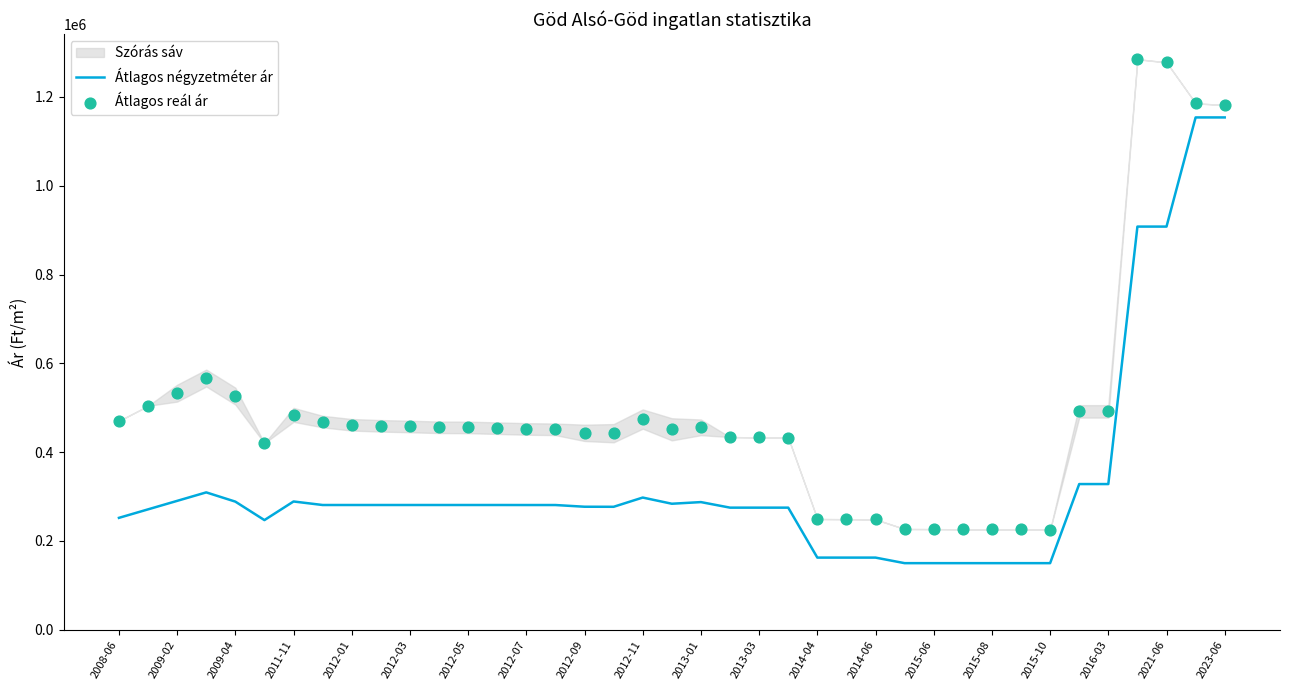

Which series reaches the maximum Y coordinate?

Átlagos reál ár